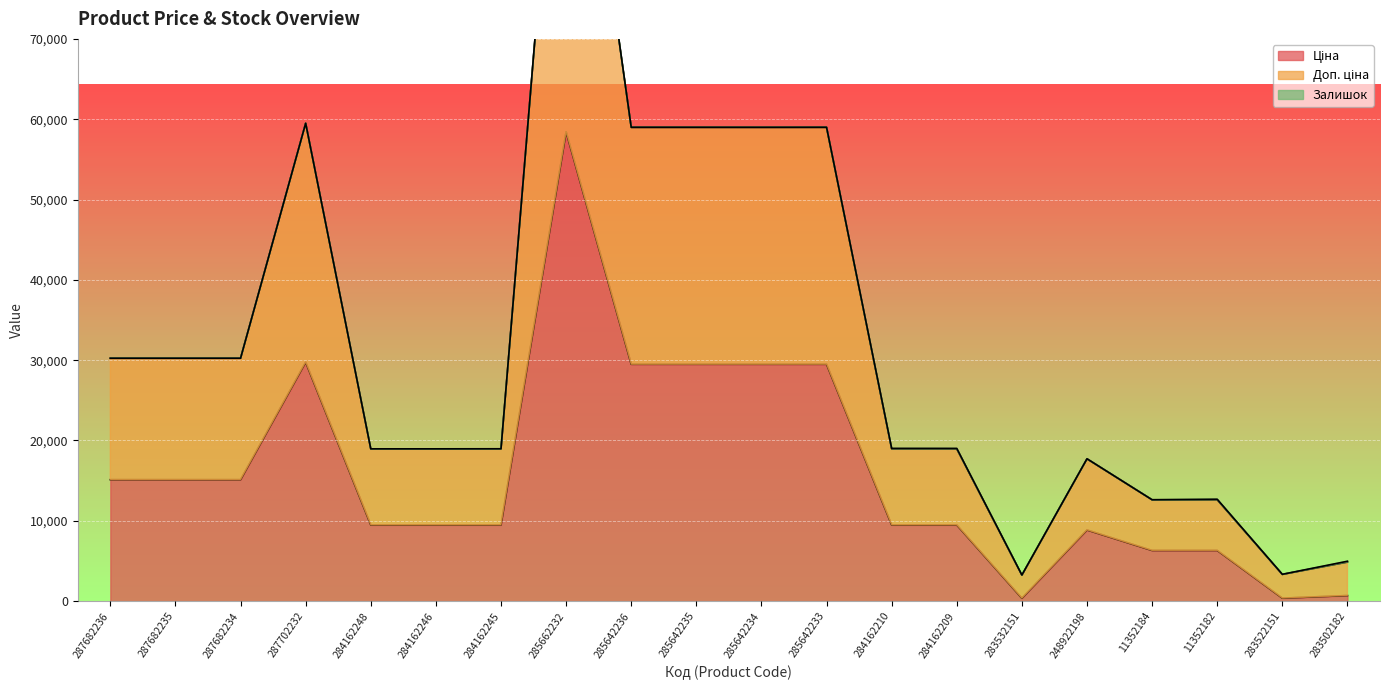

At how many categories does at least one series exceed 48613?

6